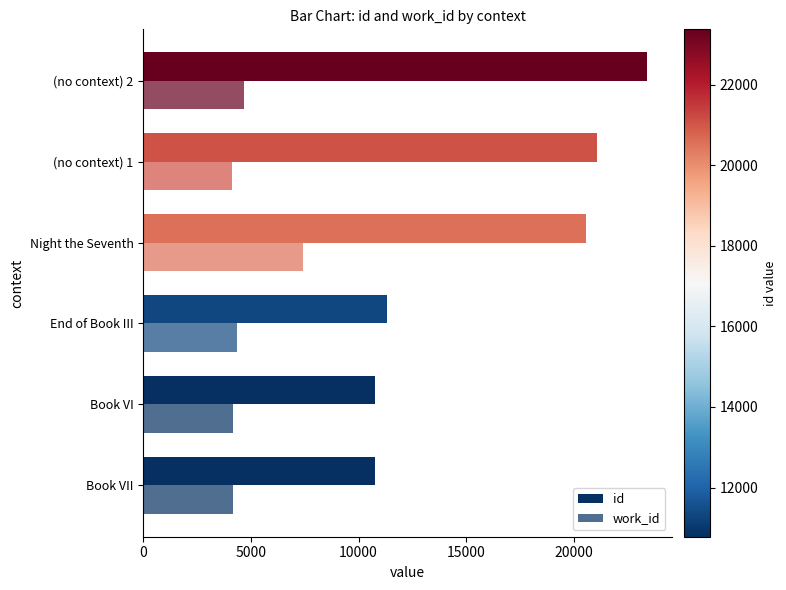

What is the difference between the second highest and second lowest values in the work_id series?

535